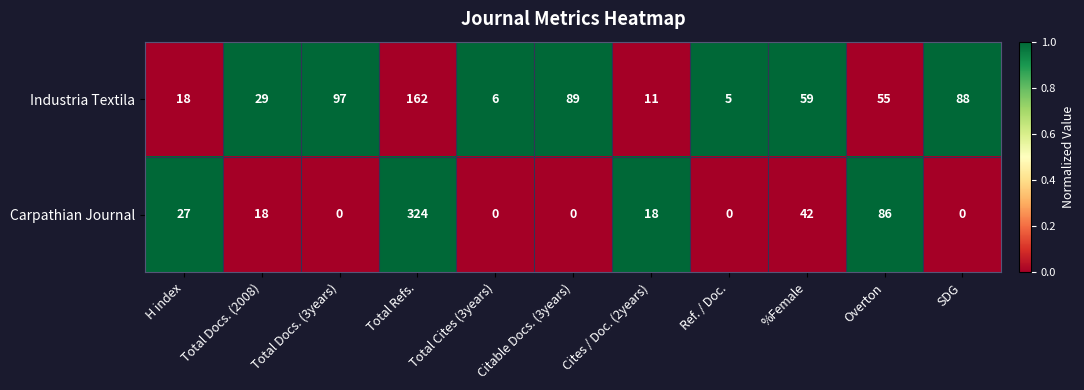

At how many categories does at least one series exceed 0?

11